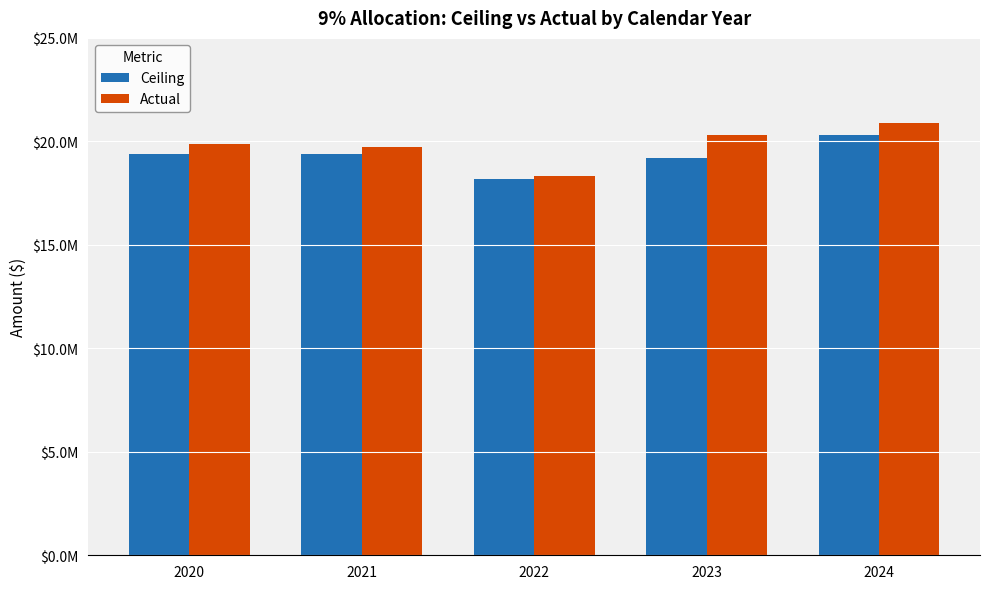

Reading left to right, what are all the values shown in this chart?

Ceiling: 2020=19385165	2021=19388177	2022=18160280	2023=19200429	2024=20304057
Actual: 2020=19876866	2021=19713884	2022=18335183	2023=20309730	2024=20864532